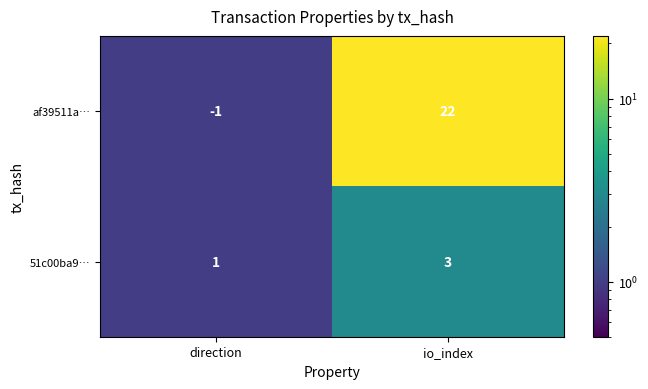

At which category is the sum across all series the highest?

io_index